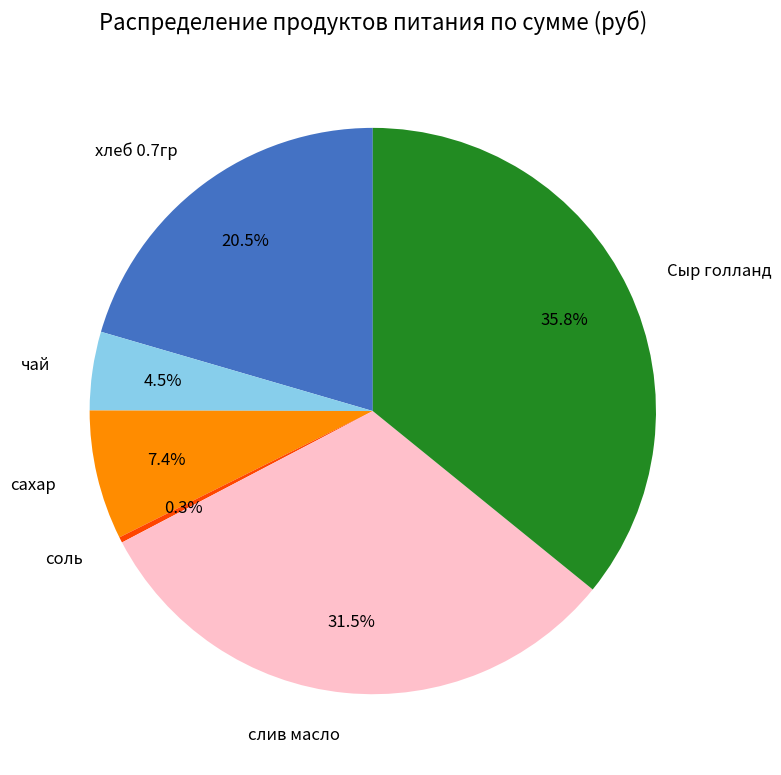

Does Сыр голланд represent more than half of the total?

No